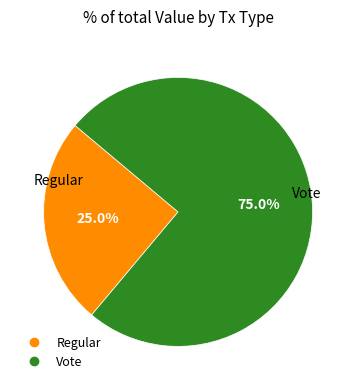

Rank the categories by value from lowest to highest.

Regular, Vote